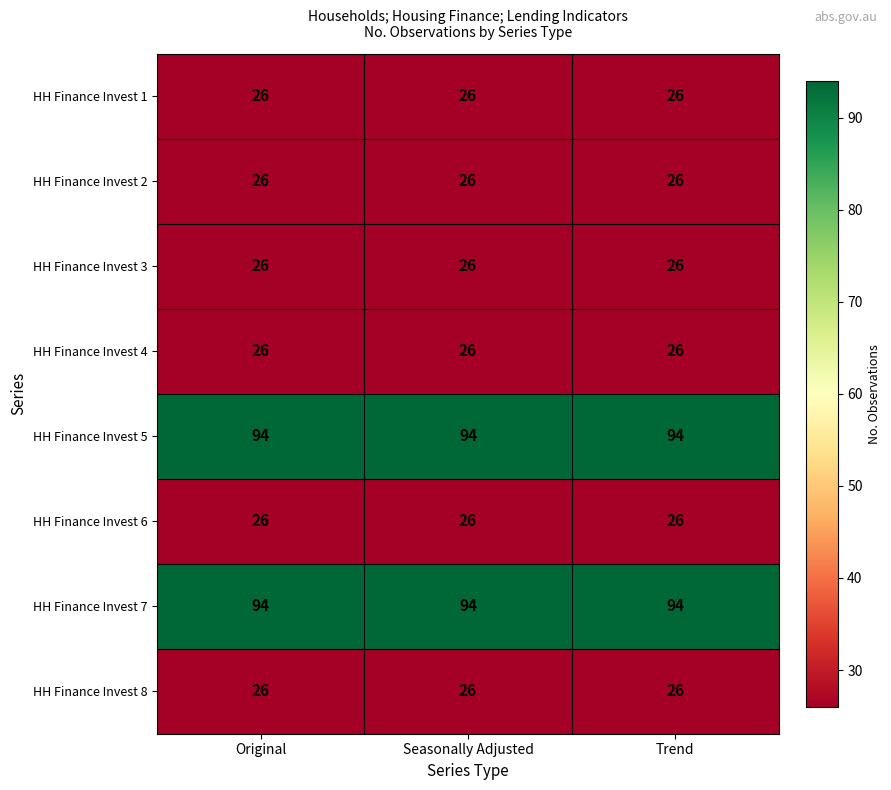

Is the value of HH Finance Invest 5 at Trend greater than the value of HH Finance Invest 2 at Trend?

Yes